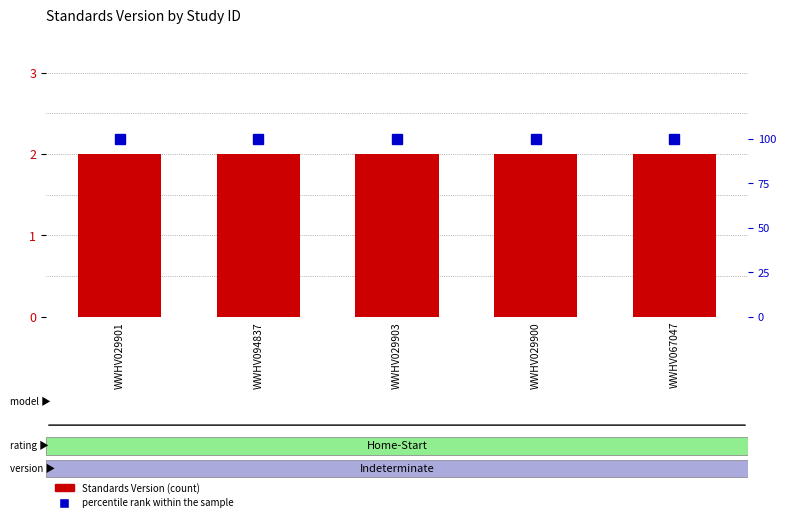

How many groups of bars are there?

5